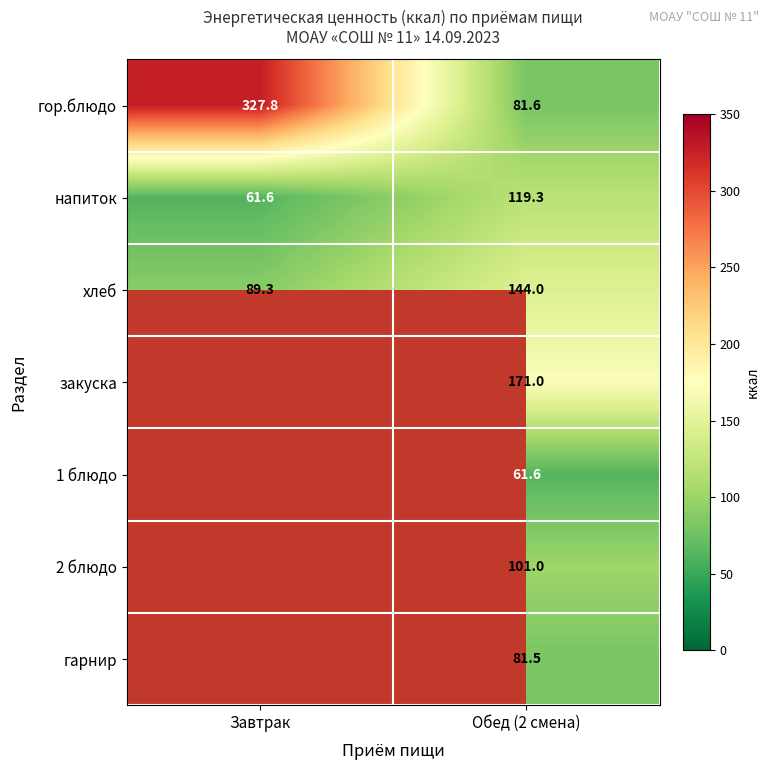

Rank the categories by напиток value from highest to lowest.

Обед (2 смена), Завтрак